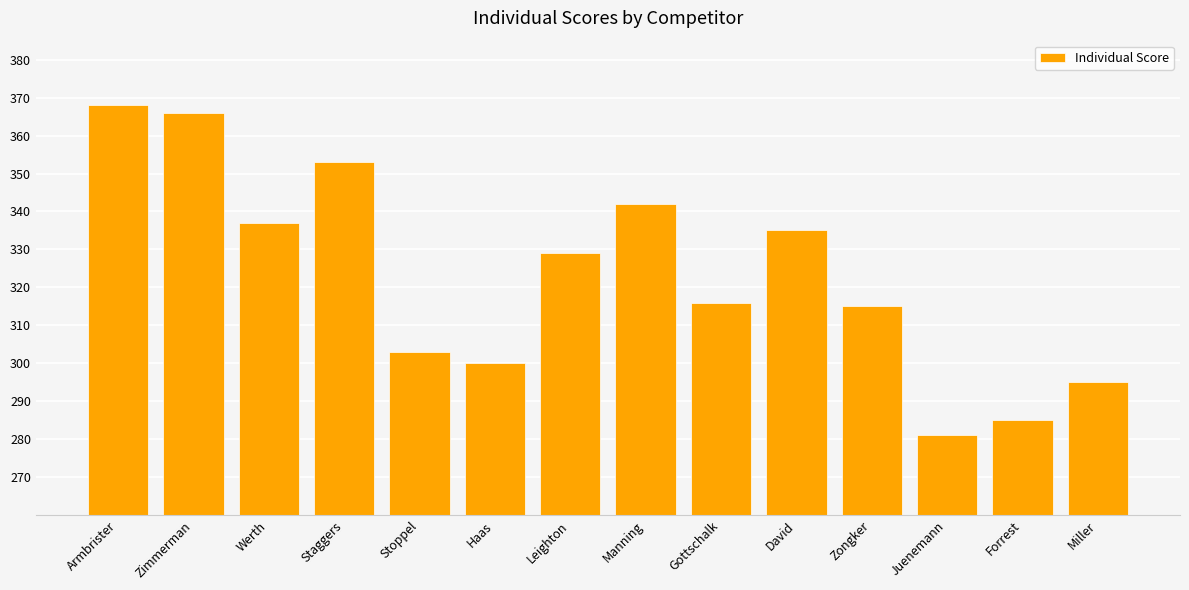

Approximately how many times larger is the value at Leighton compared to Haas?

1.1